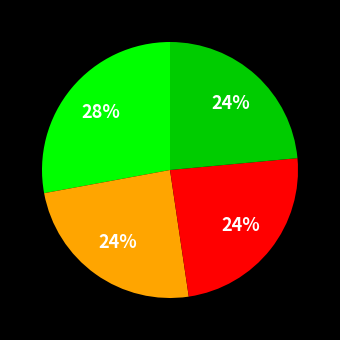

To the nearest percent, what is the average slice percentage?

25%